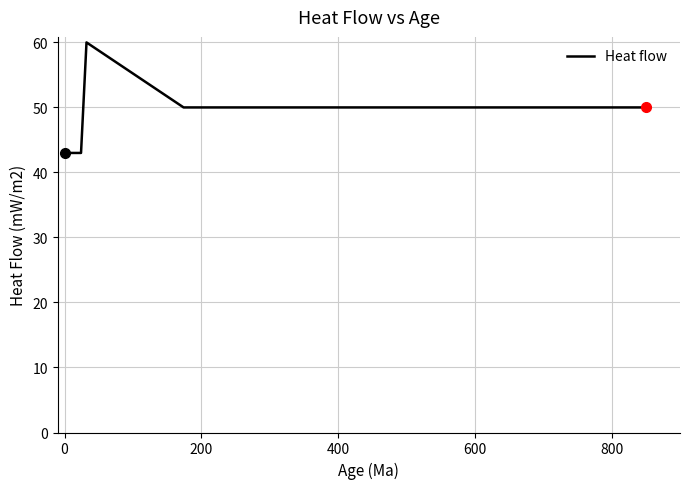

What is the maximum value shown in the chart?

60